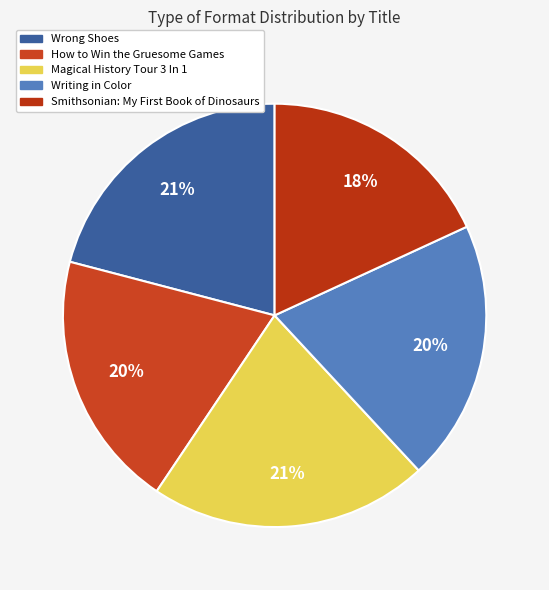

How many segments does this pie chart have?

5